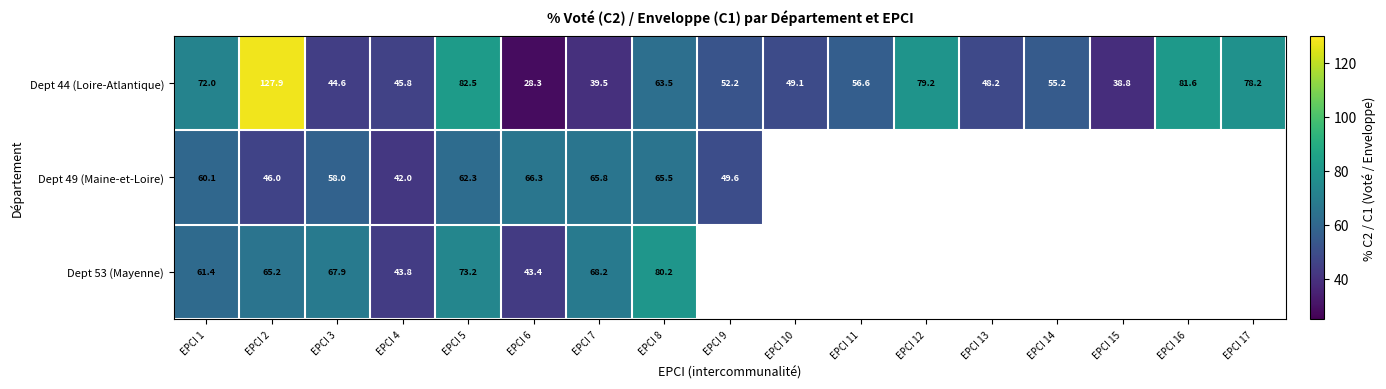

At which label is Dept 44 (Loire-Atlantique) closest to 78?

EPCI 17